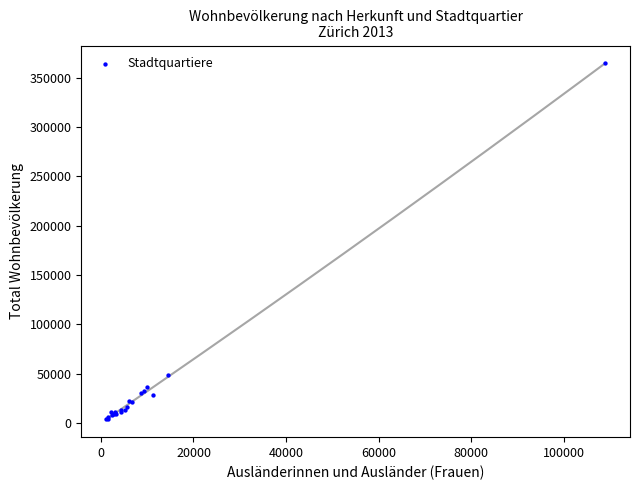

What Y value in the scatter plot is closest to 184269?

48333